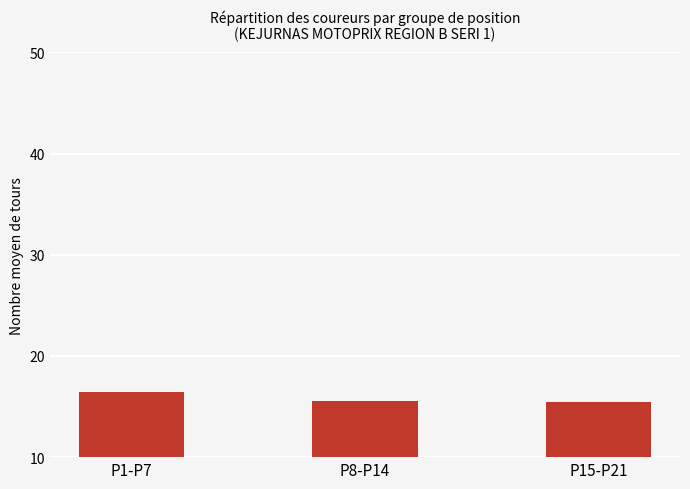

What is the difference between the second highest and minimum values?

0.1